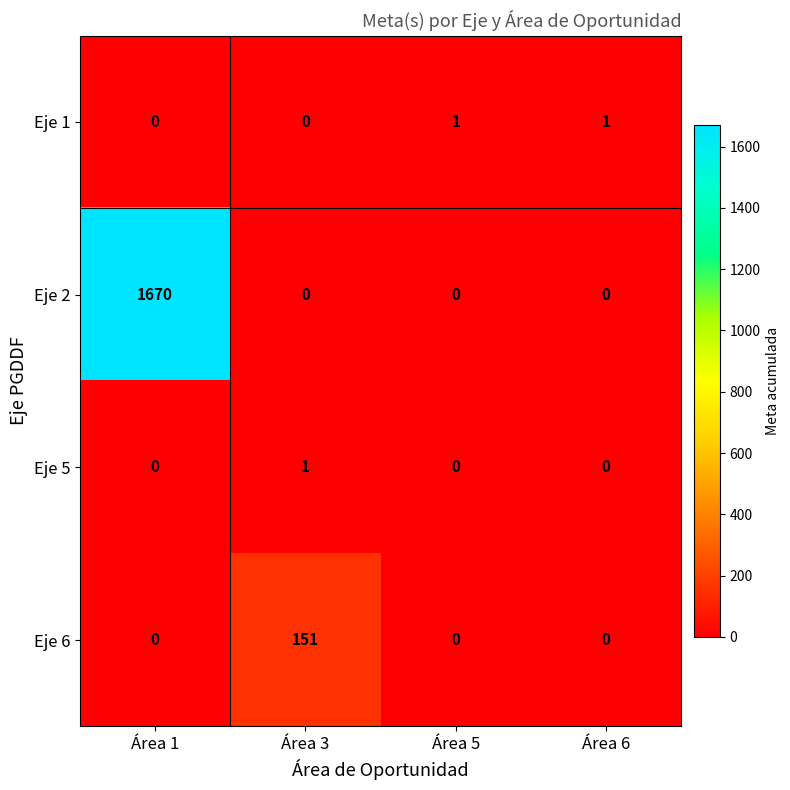

Which series has the largest total across all categories?

Eje 2